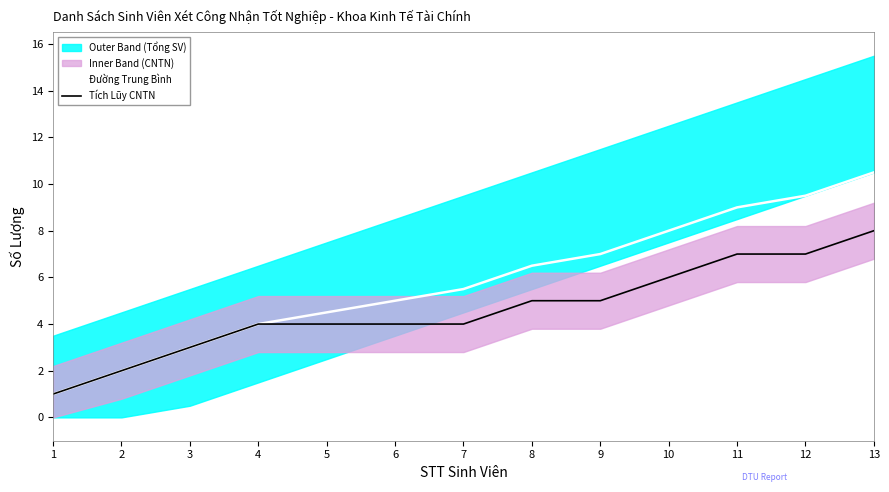

The Tích Lũy CNTN series shows 6.0 at 10. True or false?

True